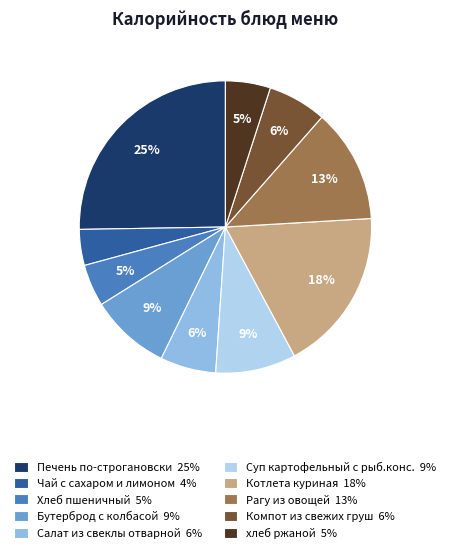

The Суп картофельный с рыб.конс. slice represents 9% of the pie. True or false?

True